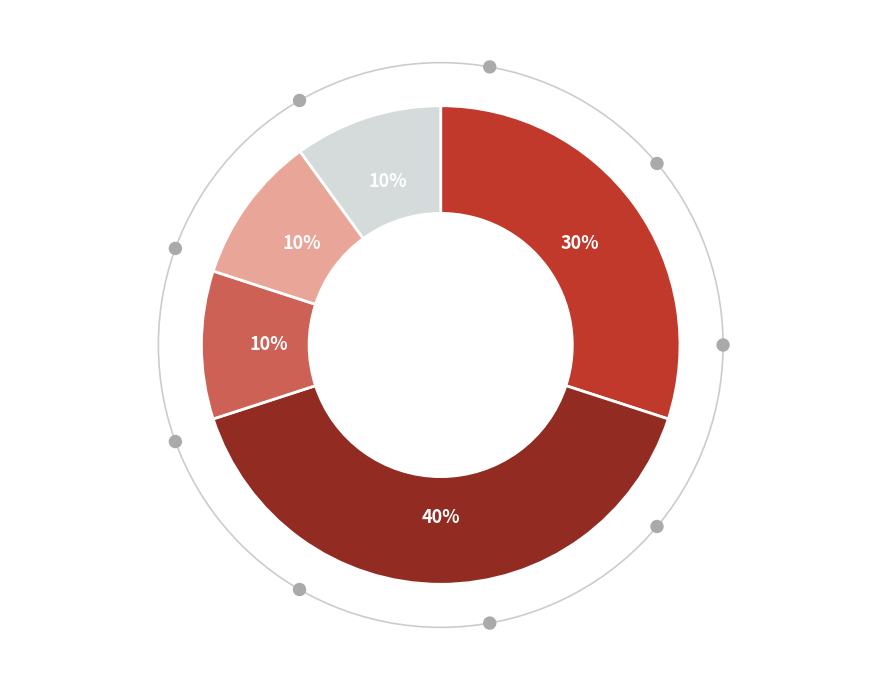

Is there any slice that represents more than half of the pie?

No